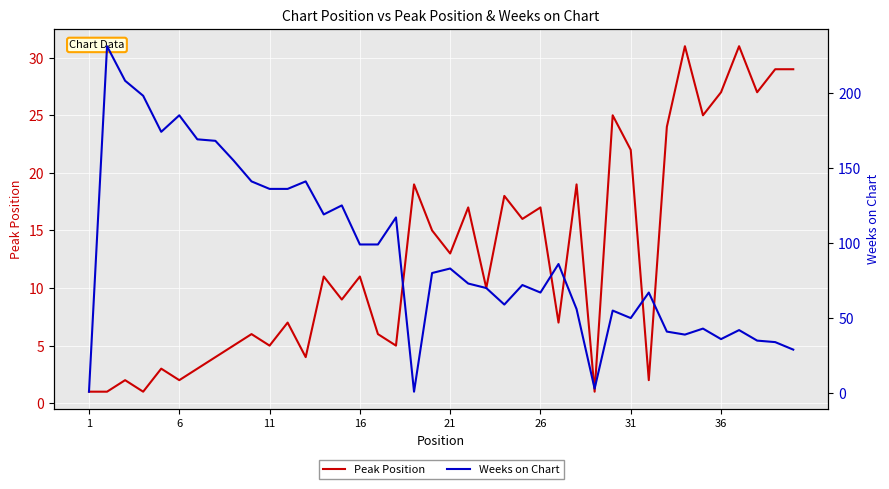

The value of Peak Position at 26 is 17. True or false?

True